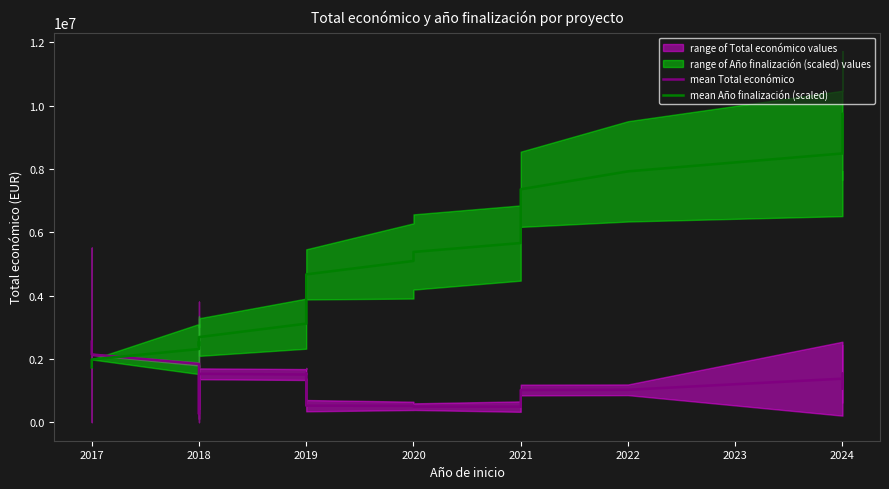

Which label corresponds to the smallest value in the chart?

2018